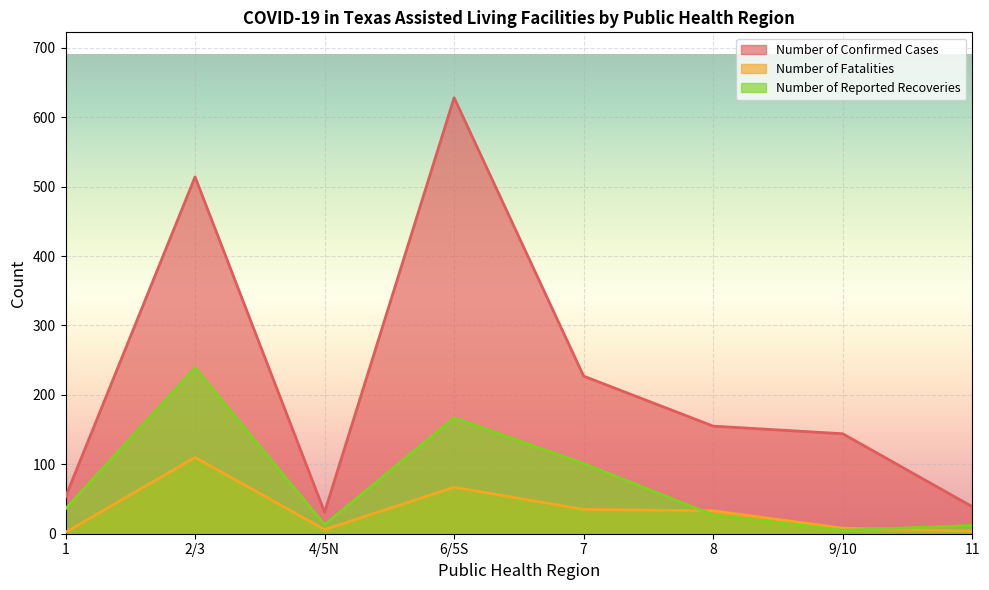

What is the label of the 2nd point from the right?

9/10